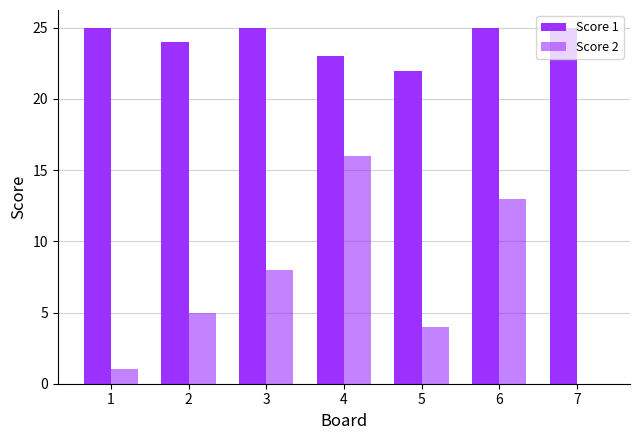

Rank the series at 4 from lowest to highest value.

Score 2, Score 1